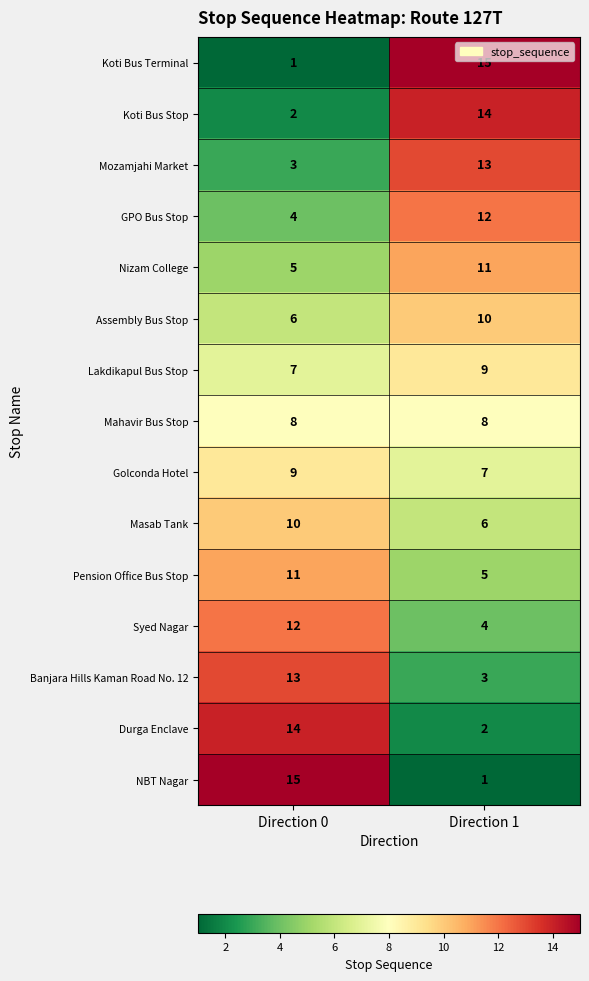

Is it true that Masab Tank equals 10 at Direction 0?

True